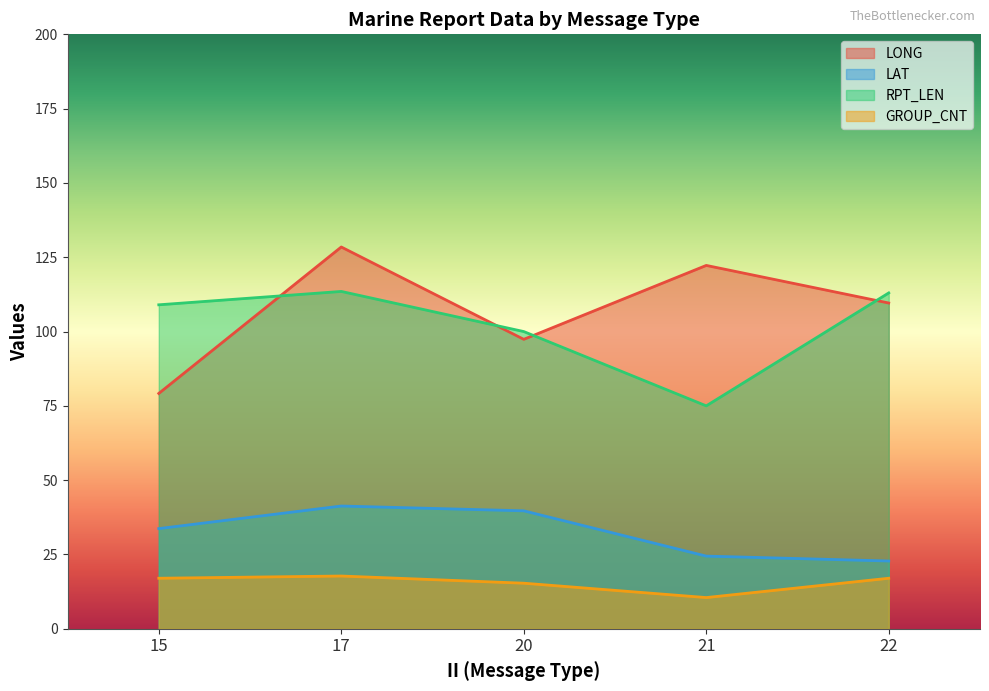

What is the average value of the GROUP_CNT series?

15.8